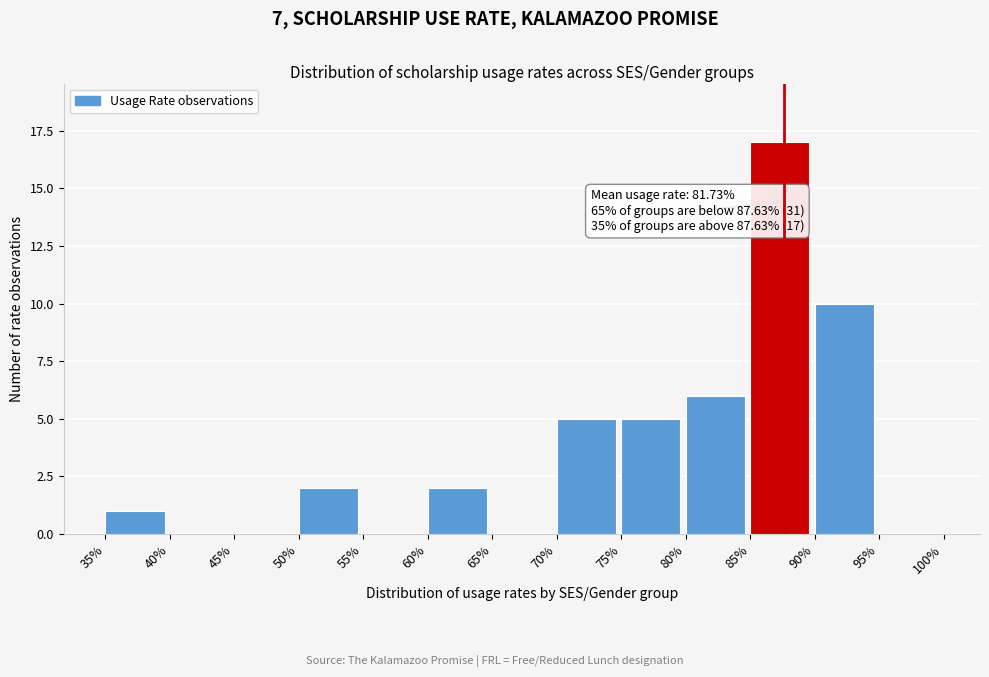

Reading left to right, list all the values displayed in this chart.

35%=1	40%=0	45%=0	50%=2	55%=0	60%=2	65%=0	70%=5	75%=5	80%=6	85%=17	90%=10	95%=0